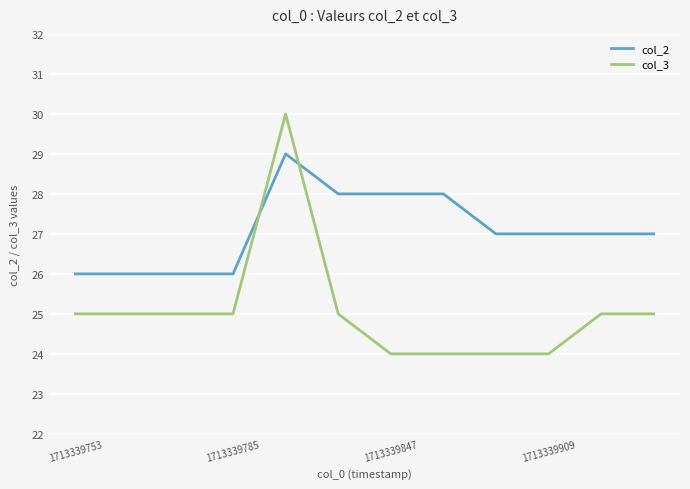

How many intersections are there between col_3 and col_2?

2